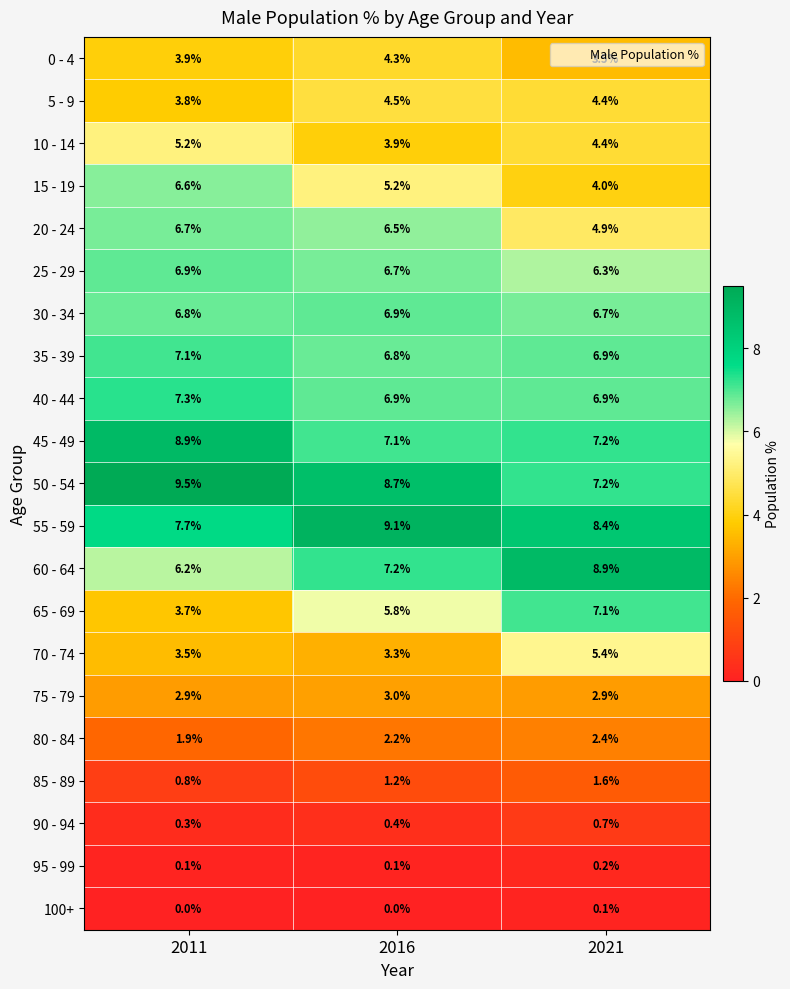

What is the spread (max minus min) of values at 2011?

9.5